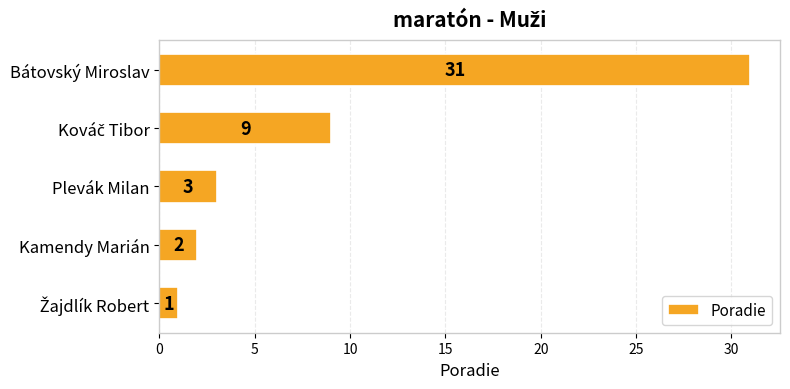

What is the sum of all values?

46